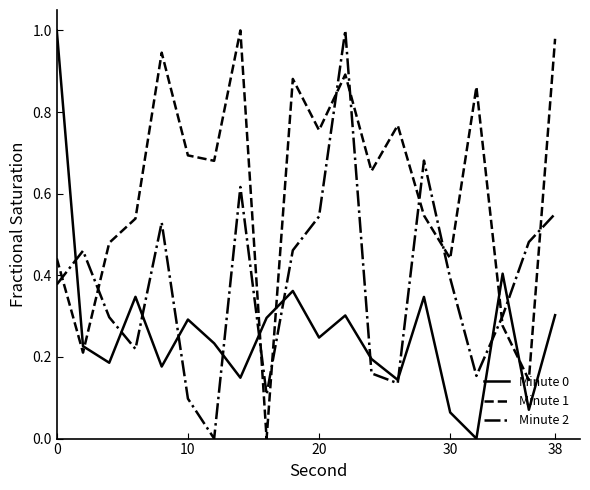

Rank the series by their average value, from lowest to highest.

Minute 0, Minute 2, Minute 1